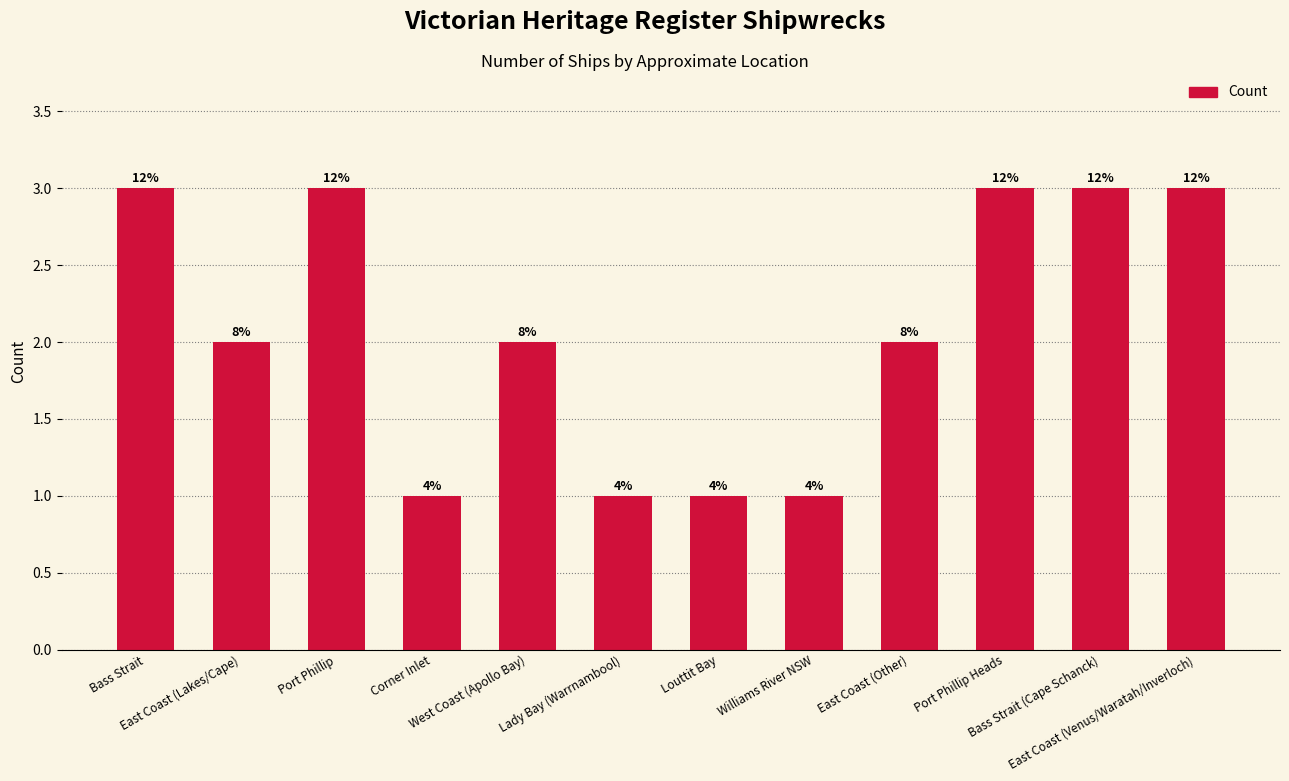

The value at Corner Inlet is 1. True or false?

True